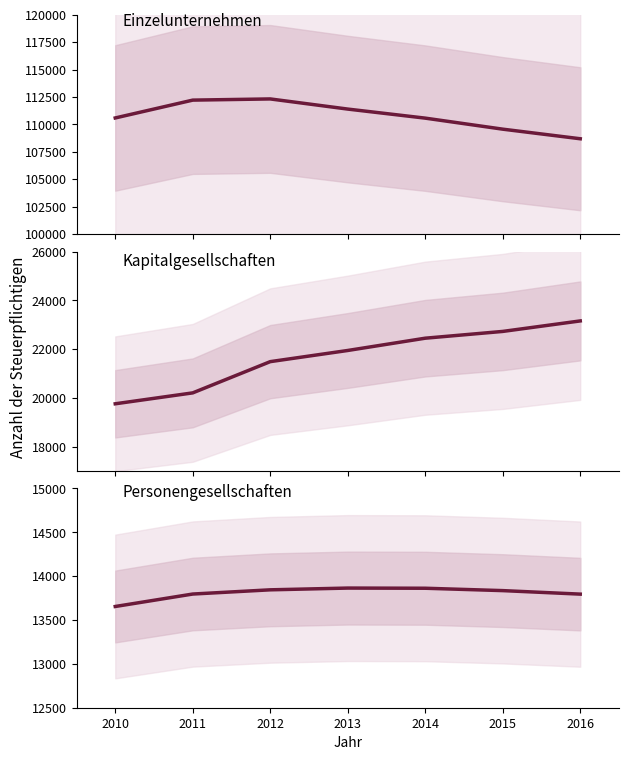

At how many categories does at least one series exceed 82384?

7